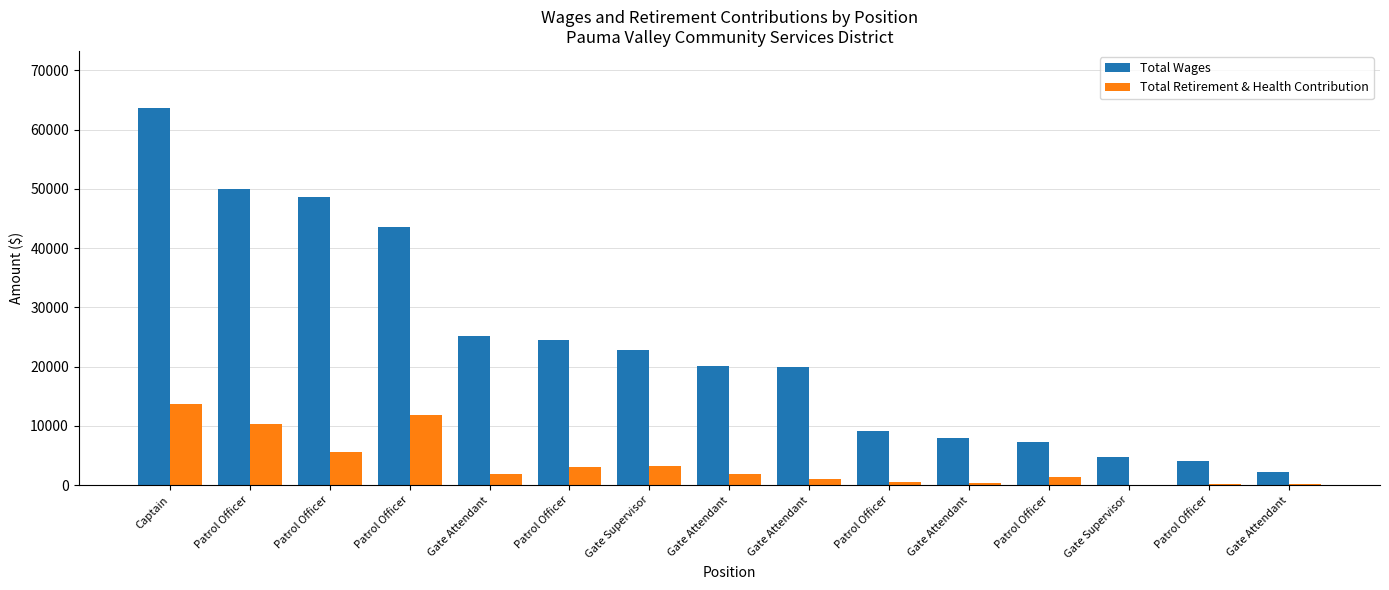

What are all the series names shown in the legend?

Total Wages, Total Retirement & Health Contribution